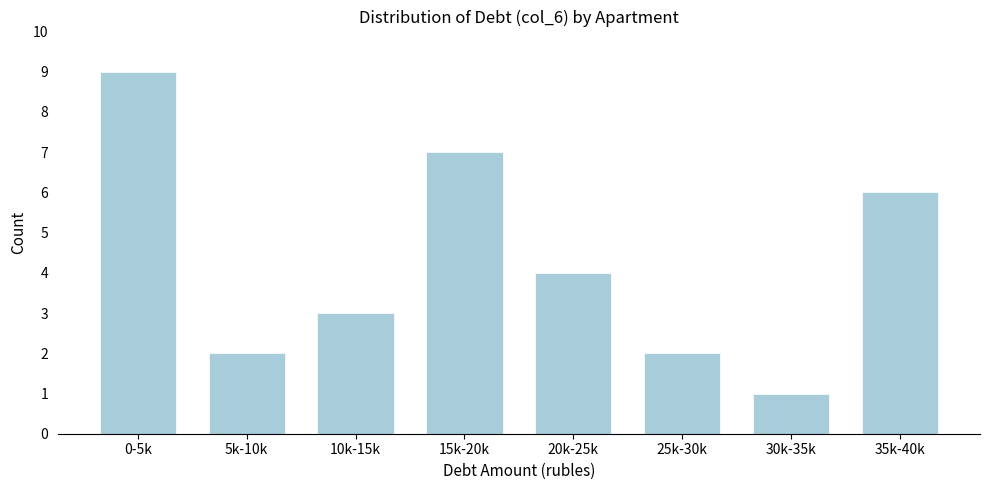

Reading left to right, list all the values displayed in this chart.

9	2	3	7	4	2	1	6